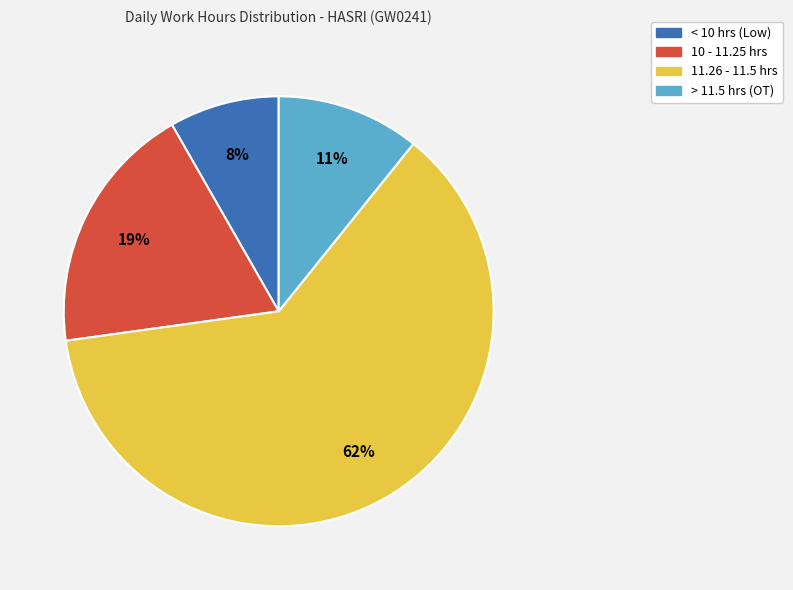

Is there a majority slice in this chart?

Yes